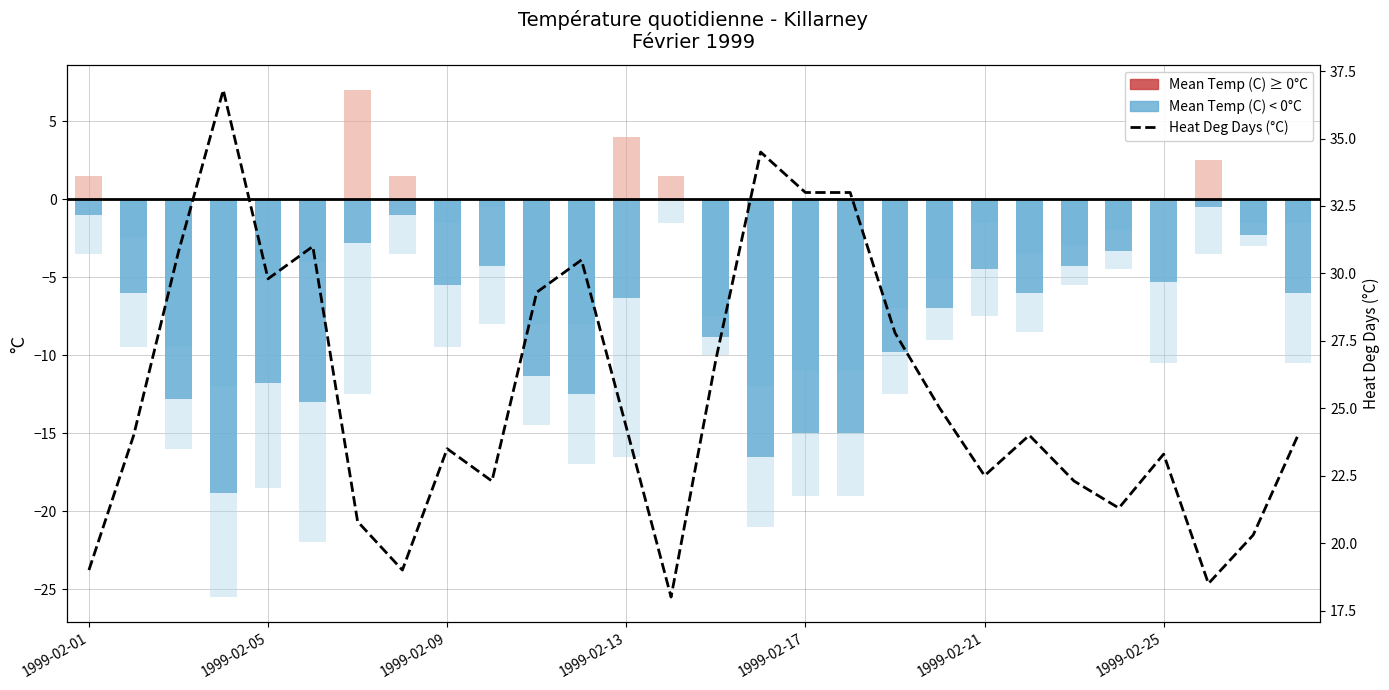

How many categories are shown in the chart?

28